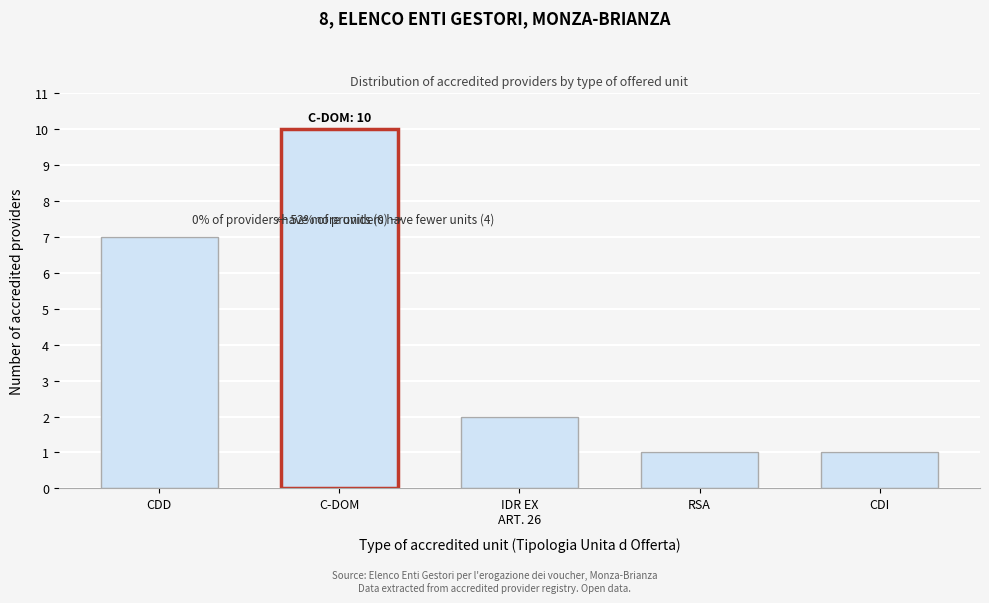

Reading right to left, extract all data points from this chart.

1	1	2	10	7